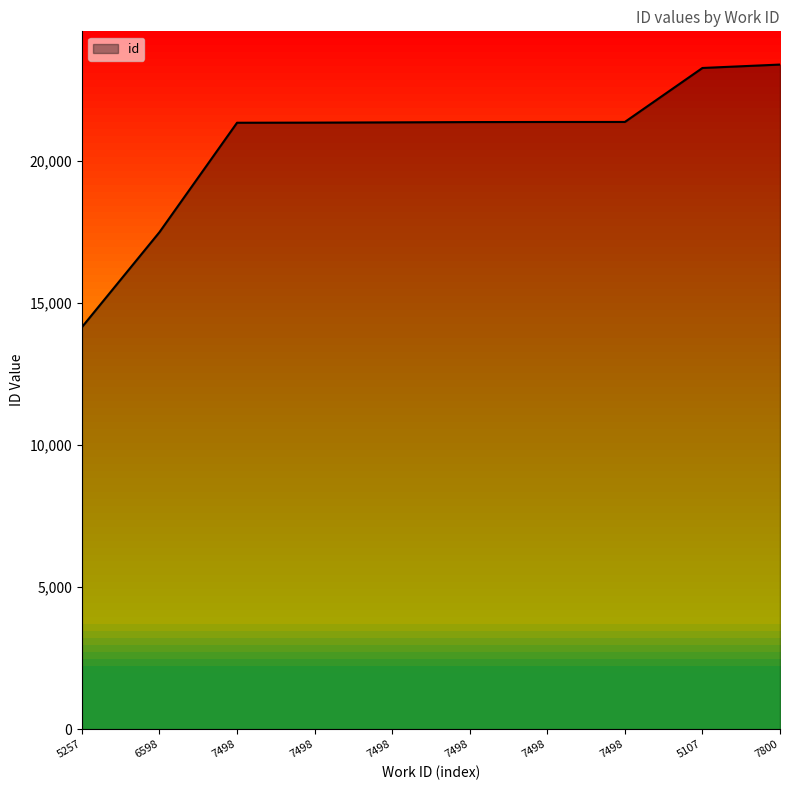

Reading left to right, extract all data points from this chart.

5257=14158	6598=17504	7498=21357	7498=21361	7498=21370	7498=21380	7498=21384	7498=21385	5107=23286	7800=23406